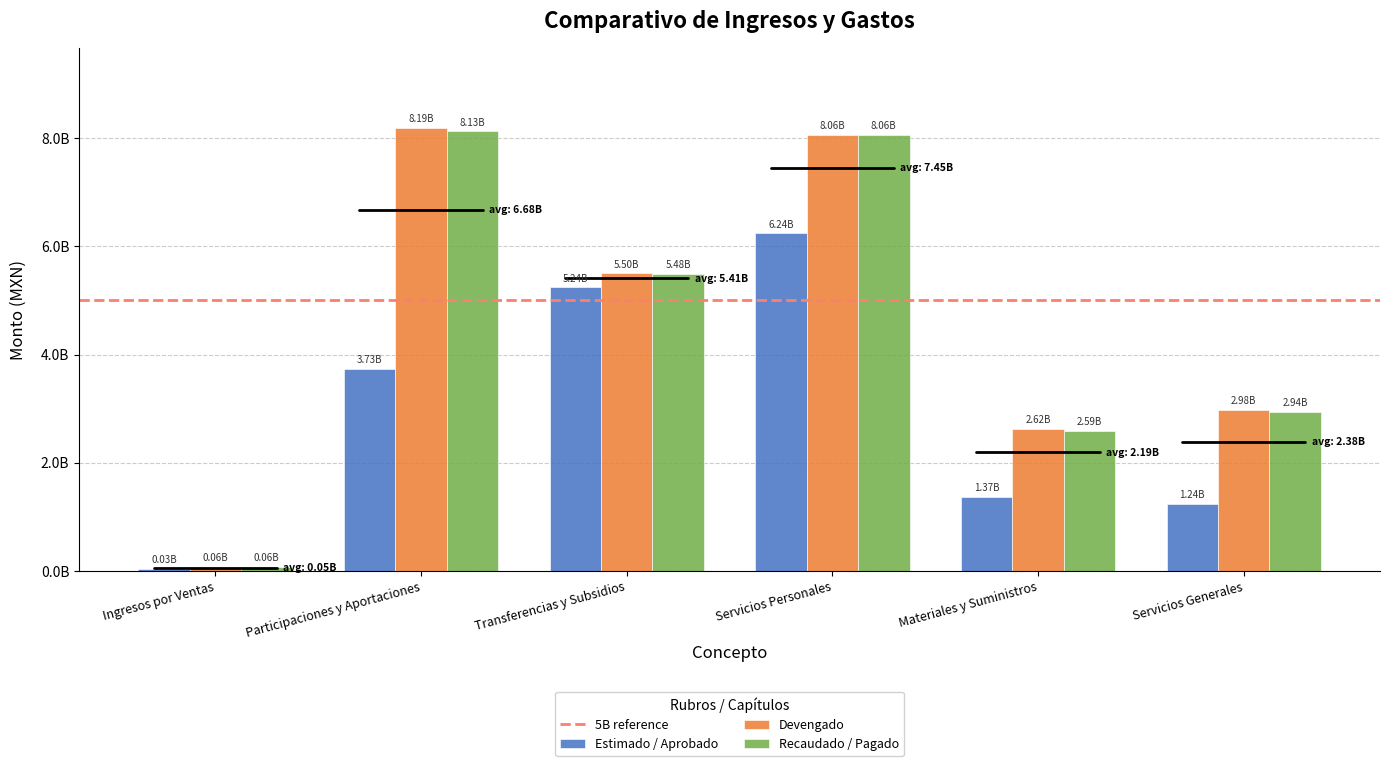

Are the bars horizontal?

No